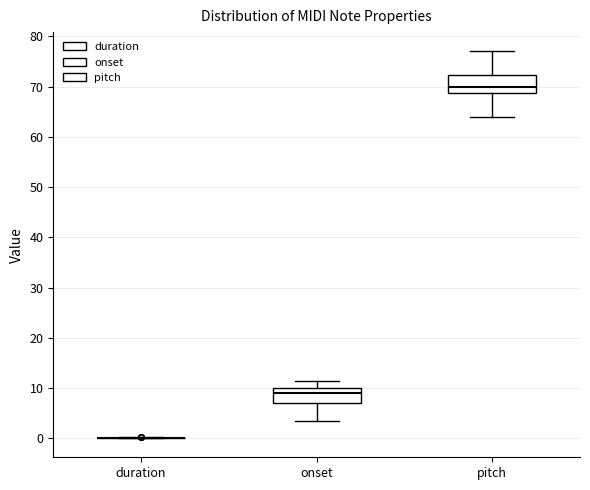

Where does the upper whisker of the box for pitch end on the y-axis? The values are not printed on the chart, so give them approximately, as read against the axis.

77